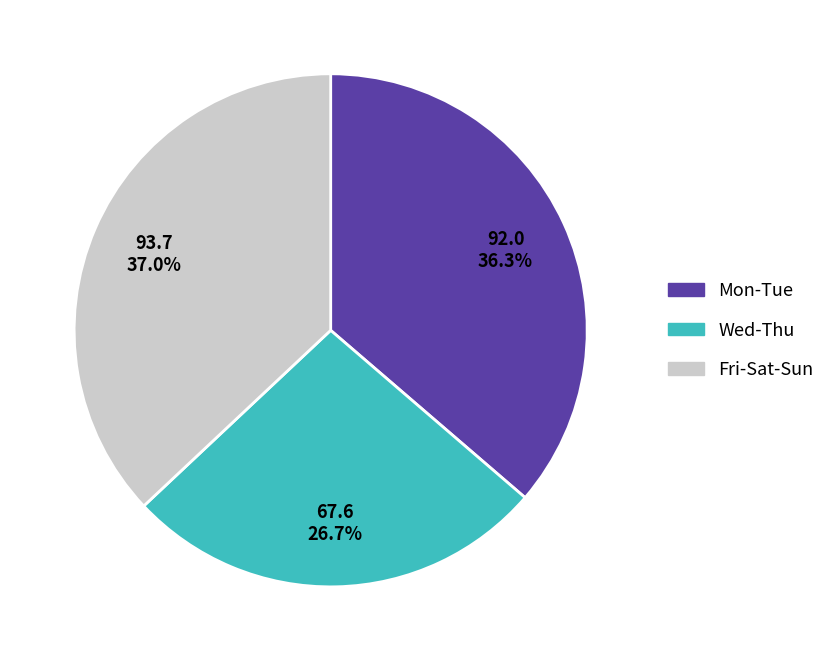

Rank the categories by value from highest to lowest.

Fri-Sat-Sun, Mon-Tue, Wed-Thu